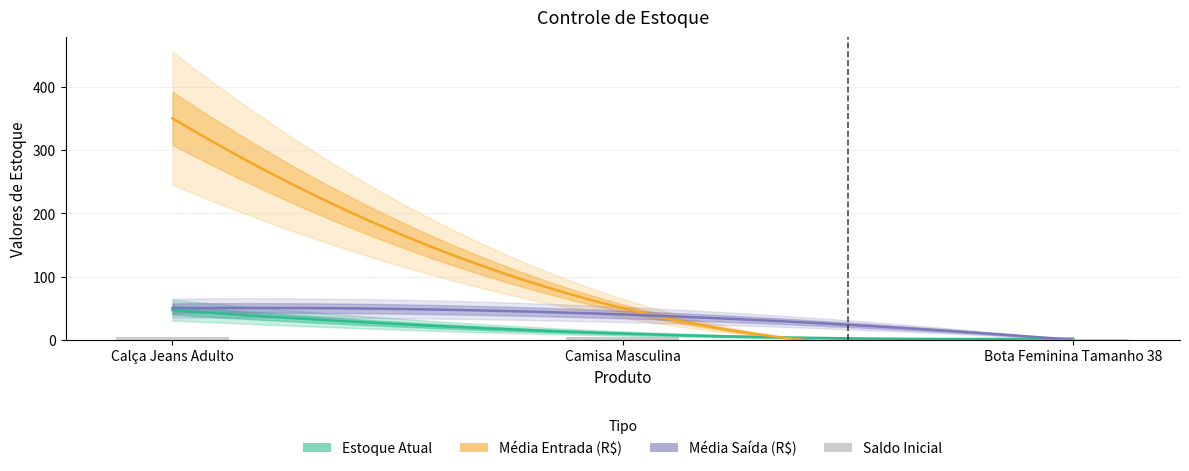

At which label is Média Entrada(R$) closest to 175?

Camisa Masculina